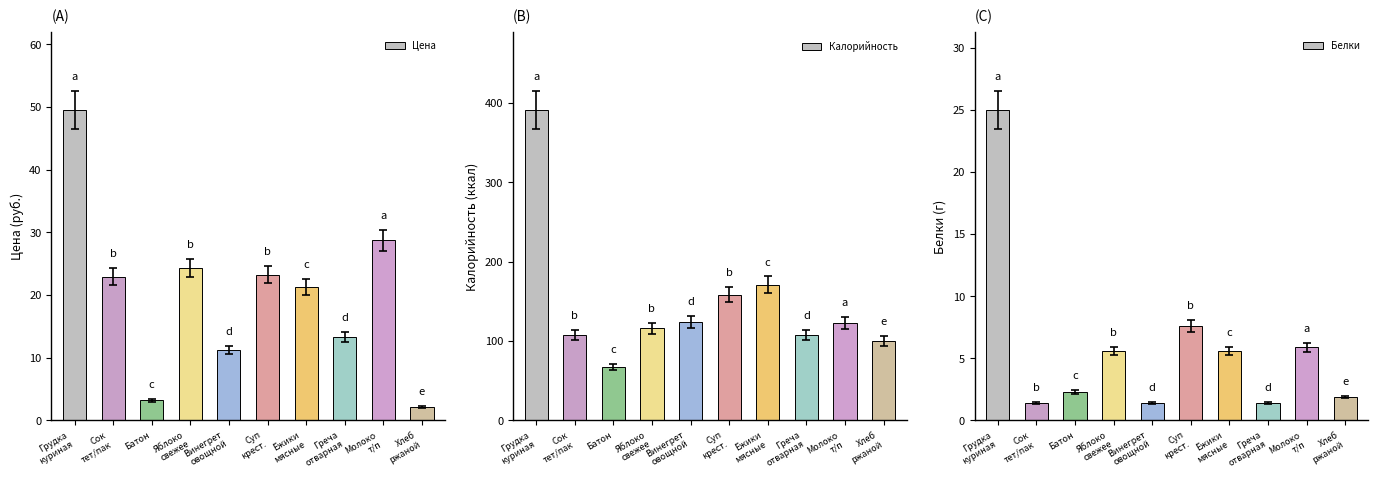

At which label does Калорийность reach its peak?

Грудка
куриная